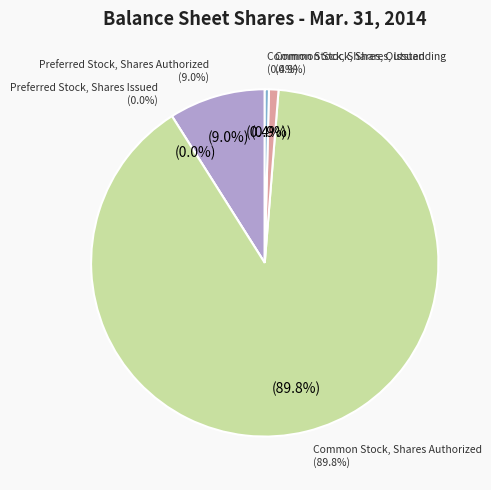

Rank the categories by value from lowest to highest.

Preferred Stock, Shares Issued, Common Stock, Shares, Outstanding, Common Stock, Shares, Issued, Preferred Stock, Shares Authorized, Common Stock, Shares Authorized